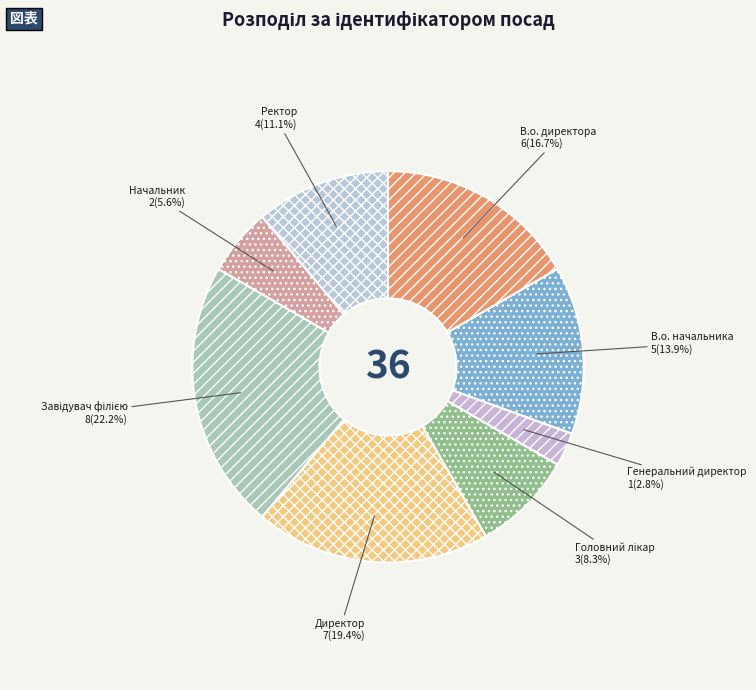

What percentage is NOT represented by В.о. начальника?

86.1%